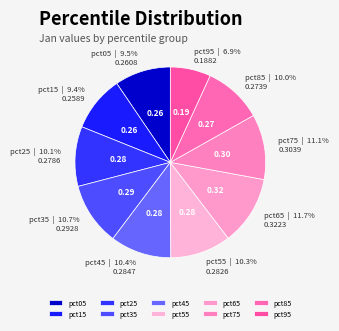

Count the number of slices in the pie.

10